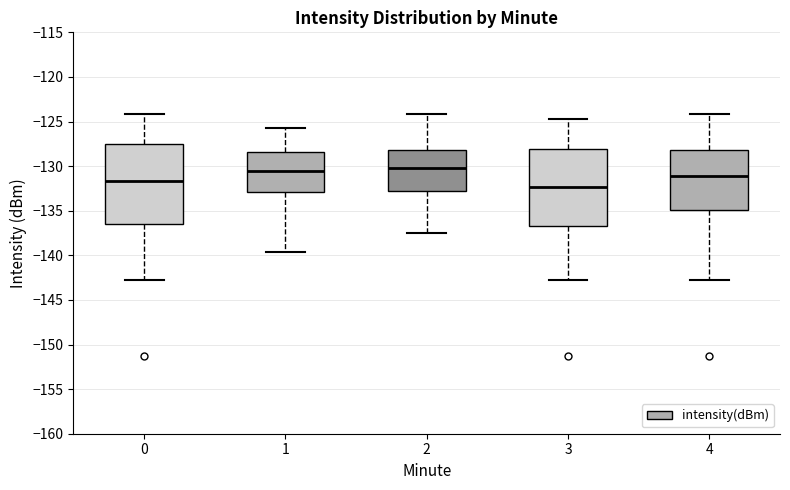

Where is the lower edge of the box at x = 0 on the y-axis? The values are not printed on the chart, so give them approximately, as read against the axis.

-136.5